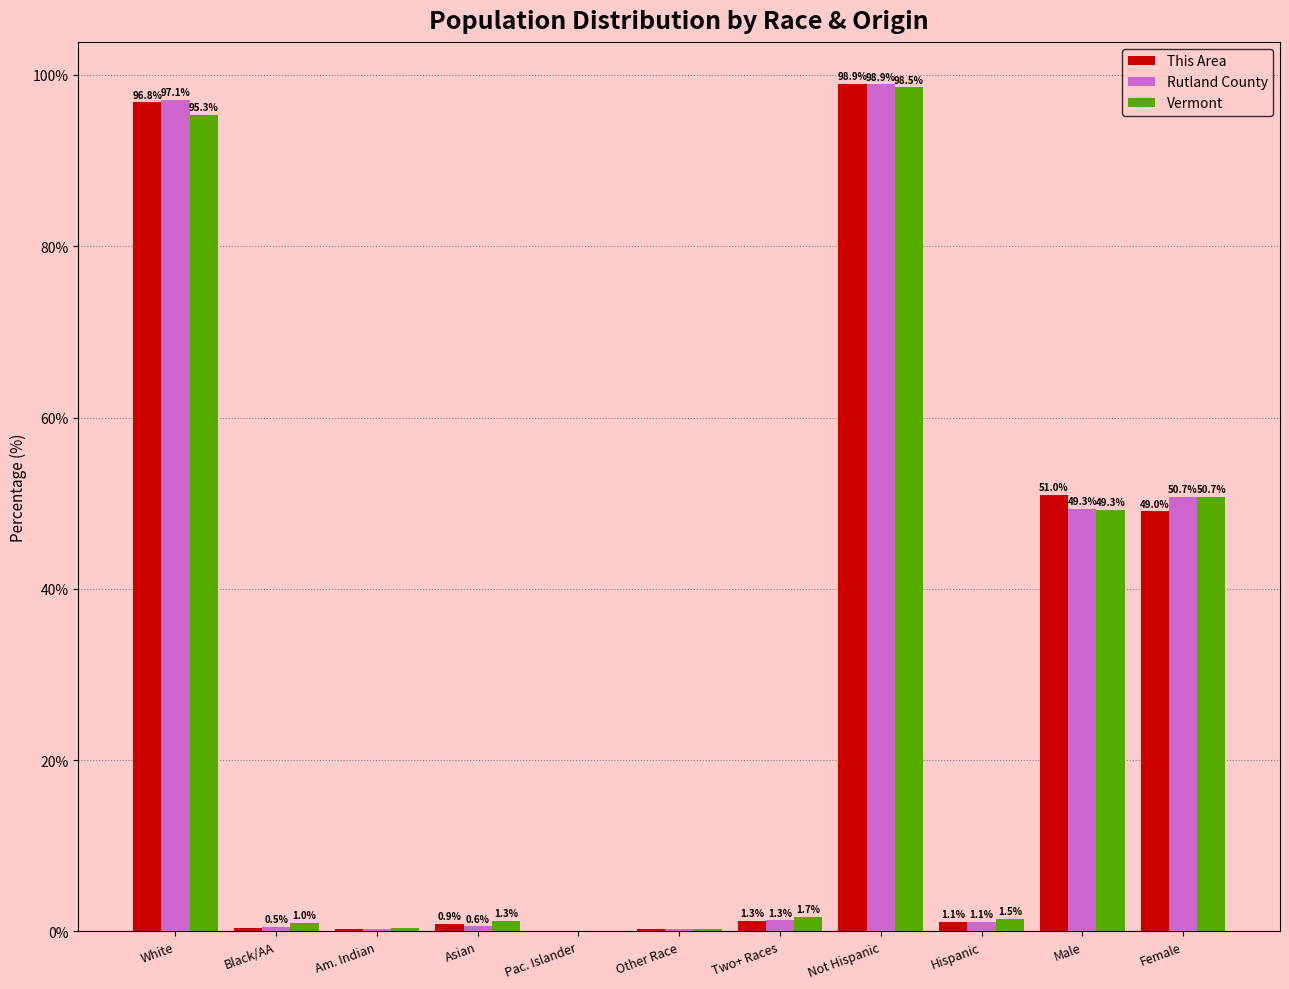

Which series changed the most between White and Two+ Races?

Rutland County